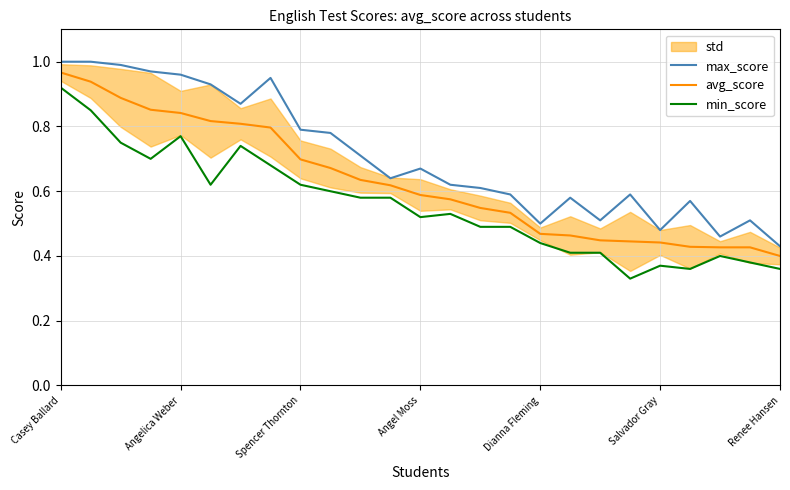

What is the smallest value displayed?

0.3